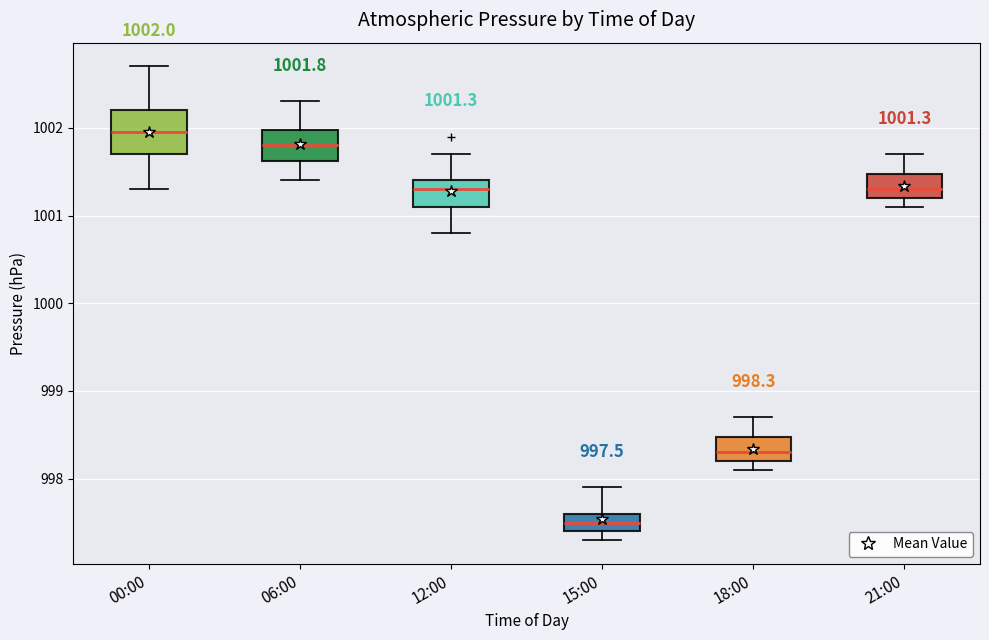

Which box's median line is the highest?

00:00